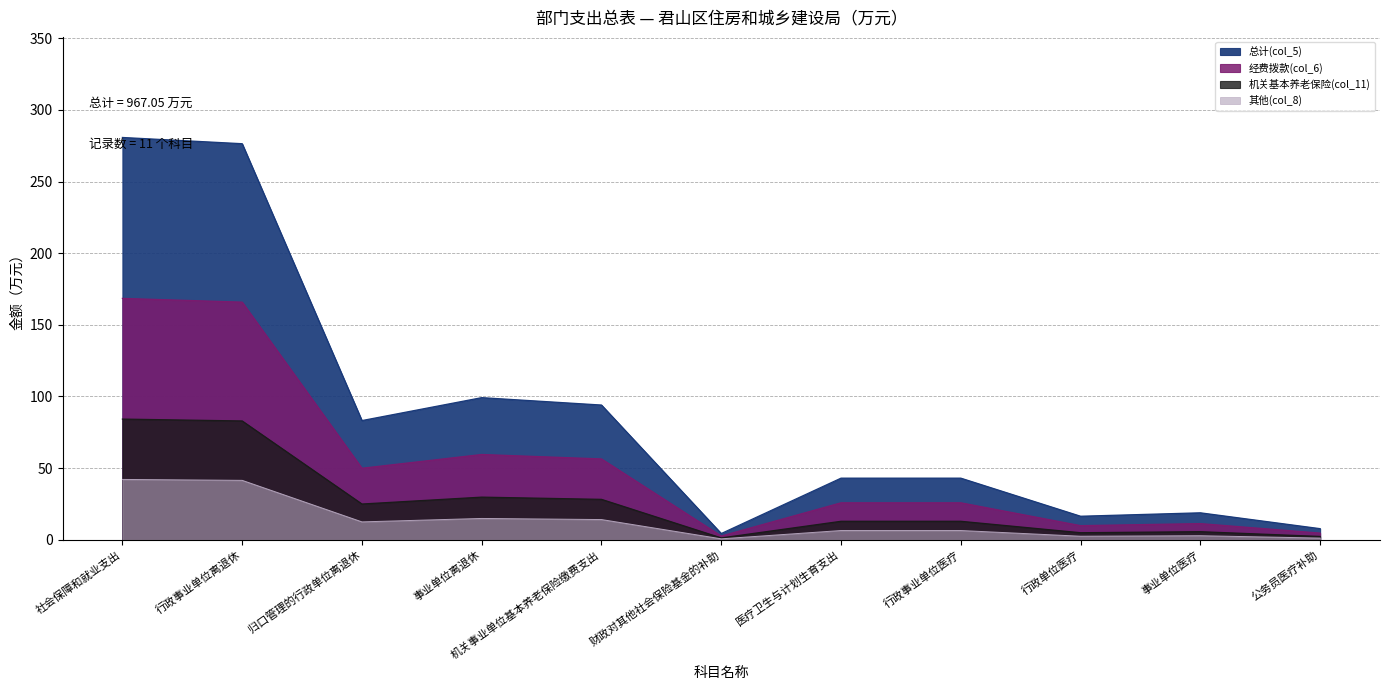

What is the difference between the maximum and minimum values in the 经费拨款(col_6) series?

165.9